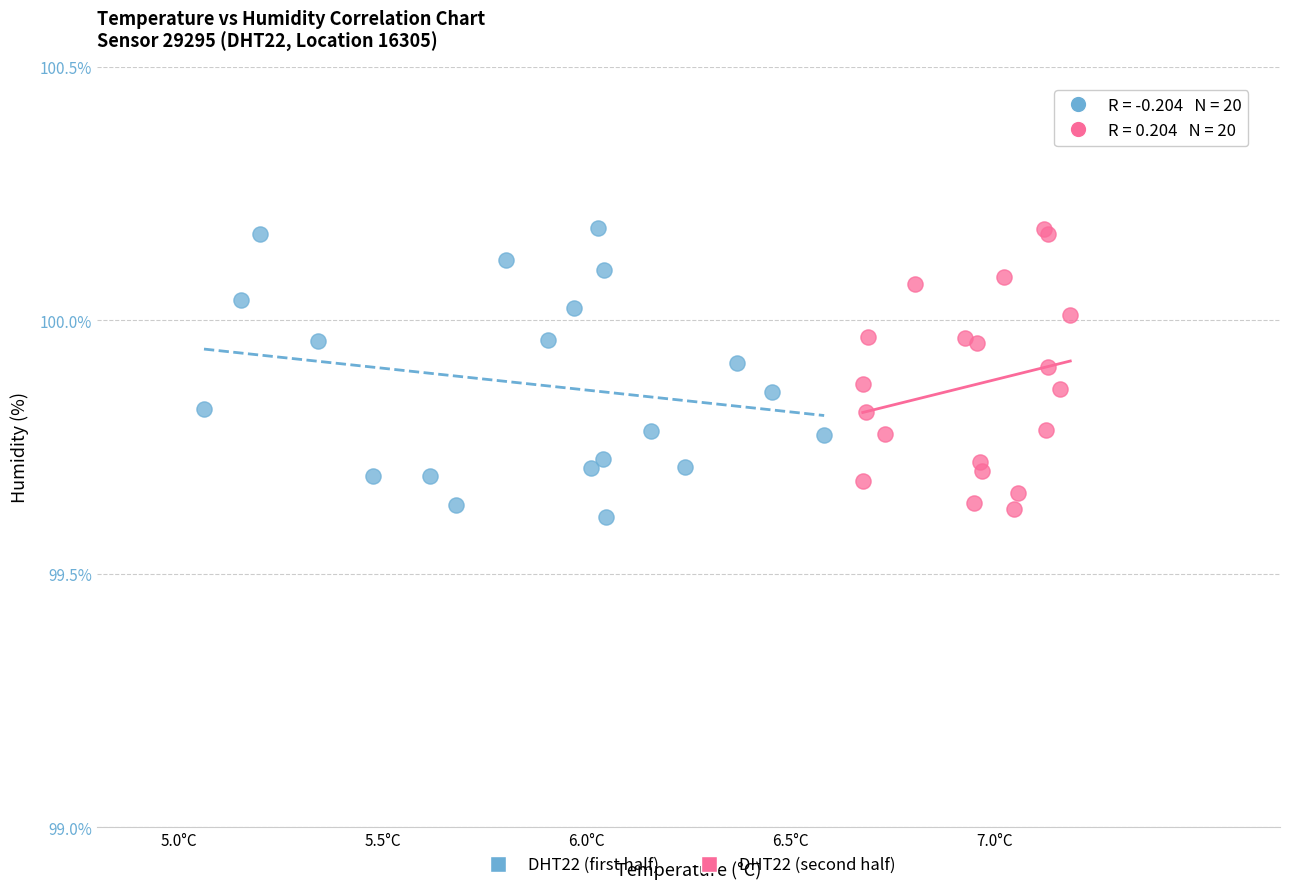

Which series contains the lowest Y value?

DHT22 (first half)